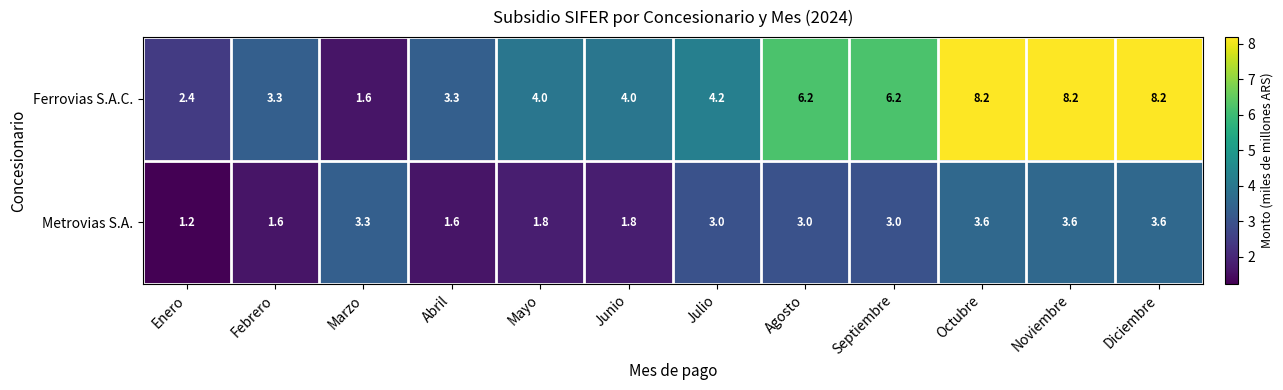

What is the smallest value displayed?

1.2